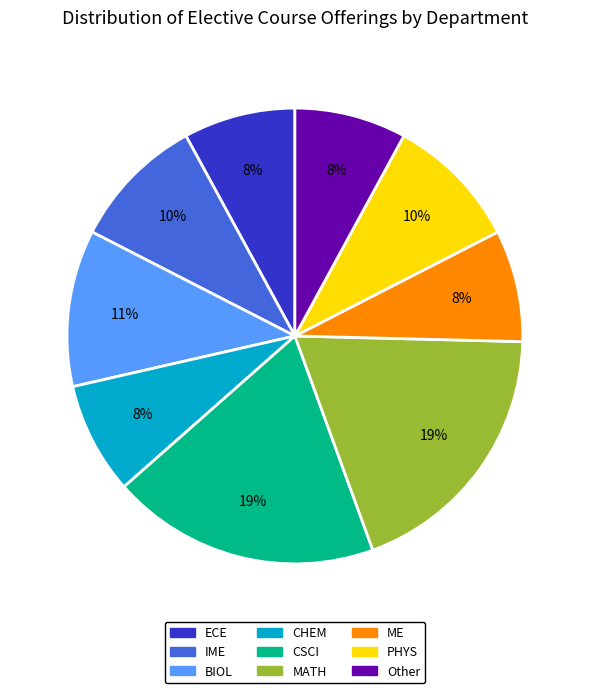

How many slices are in this pie chart?

9